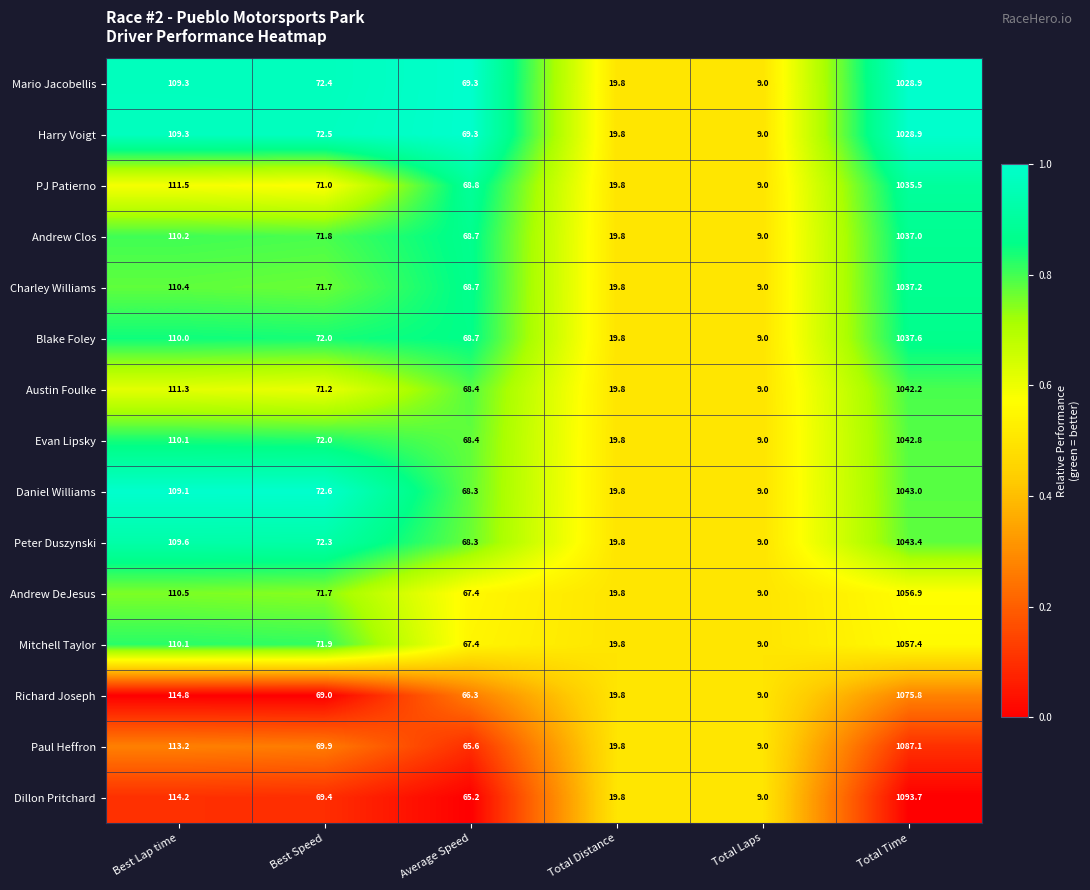

List the labels in order of Richard Joseph value, largest first.

Total Time, Best Lap time, Best Speed, Average Speed, Total Distance, Total Laps